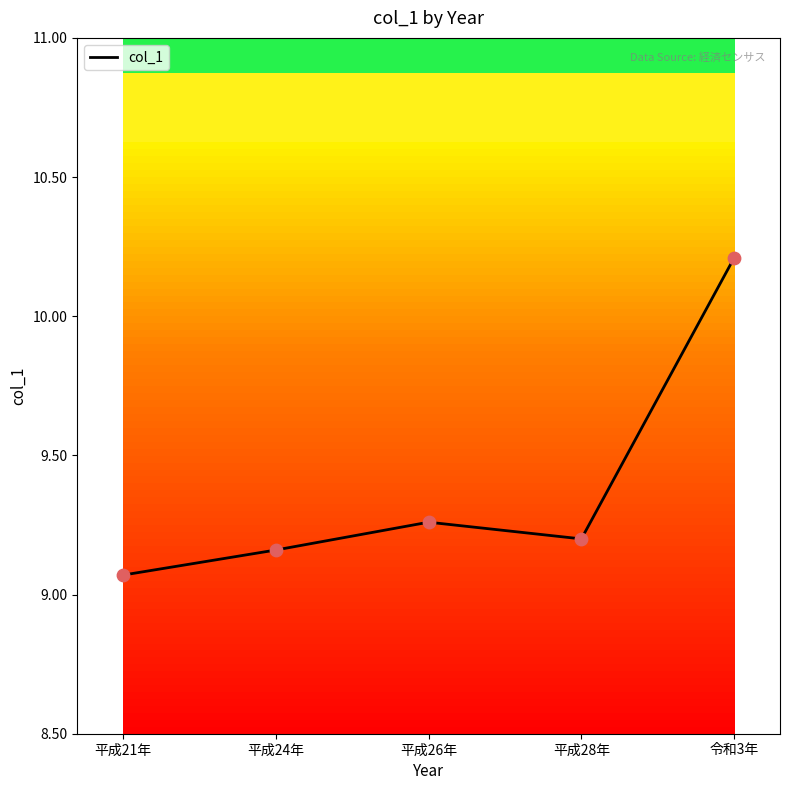

What is the change in value from 平成26年 to 平成28年?

-0.1